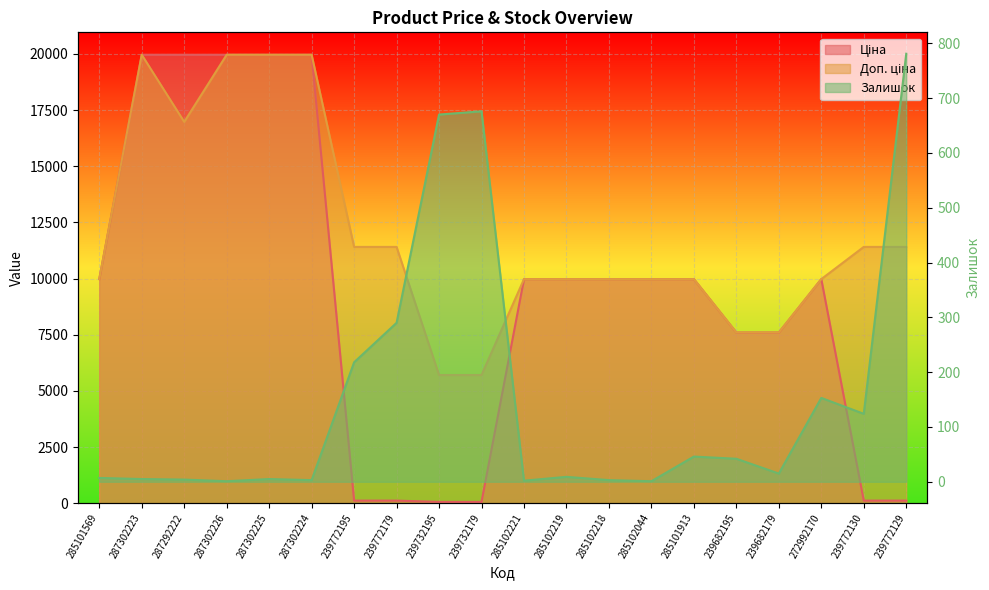

How many values in the Доп. ціна series exceed 9974?

16